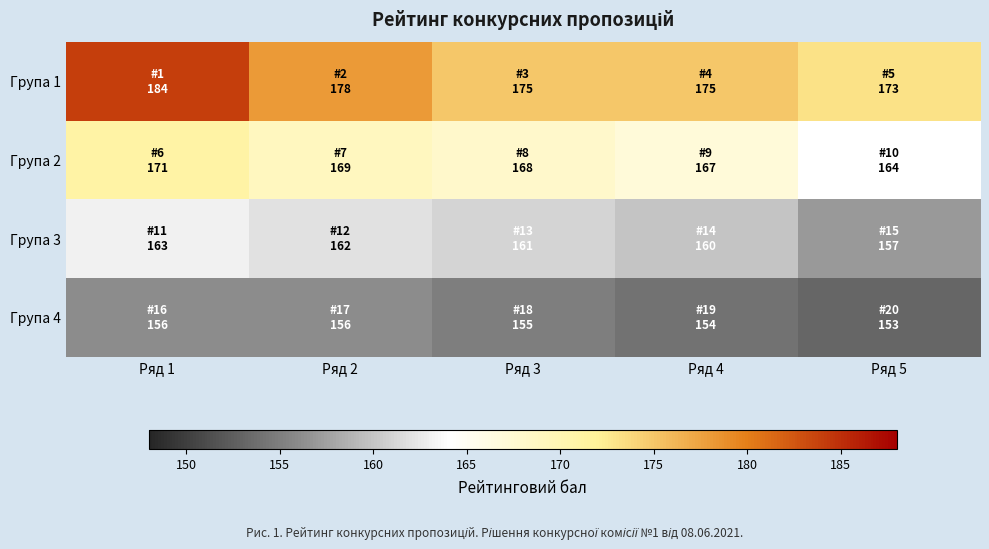

List the series in order of their peak value, lowest first.

Група 4, Група 3, Група 2, Група 1